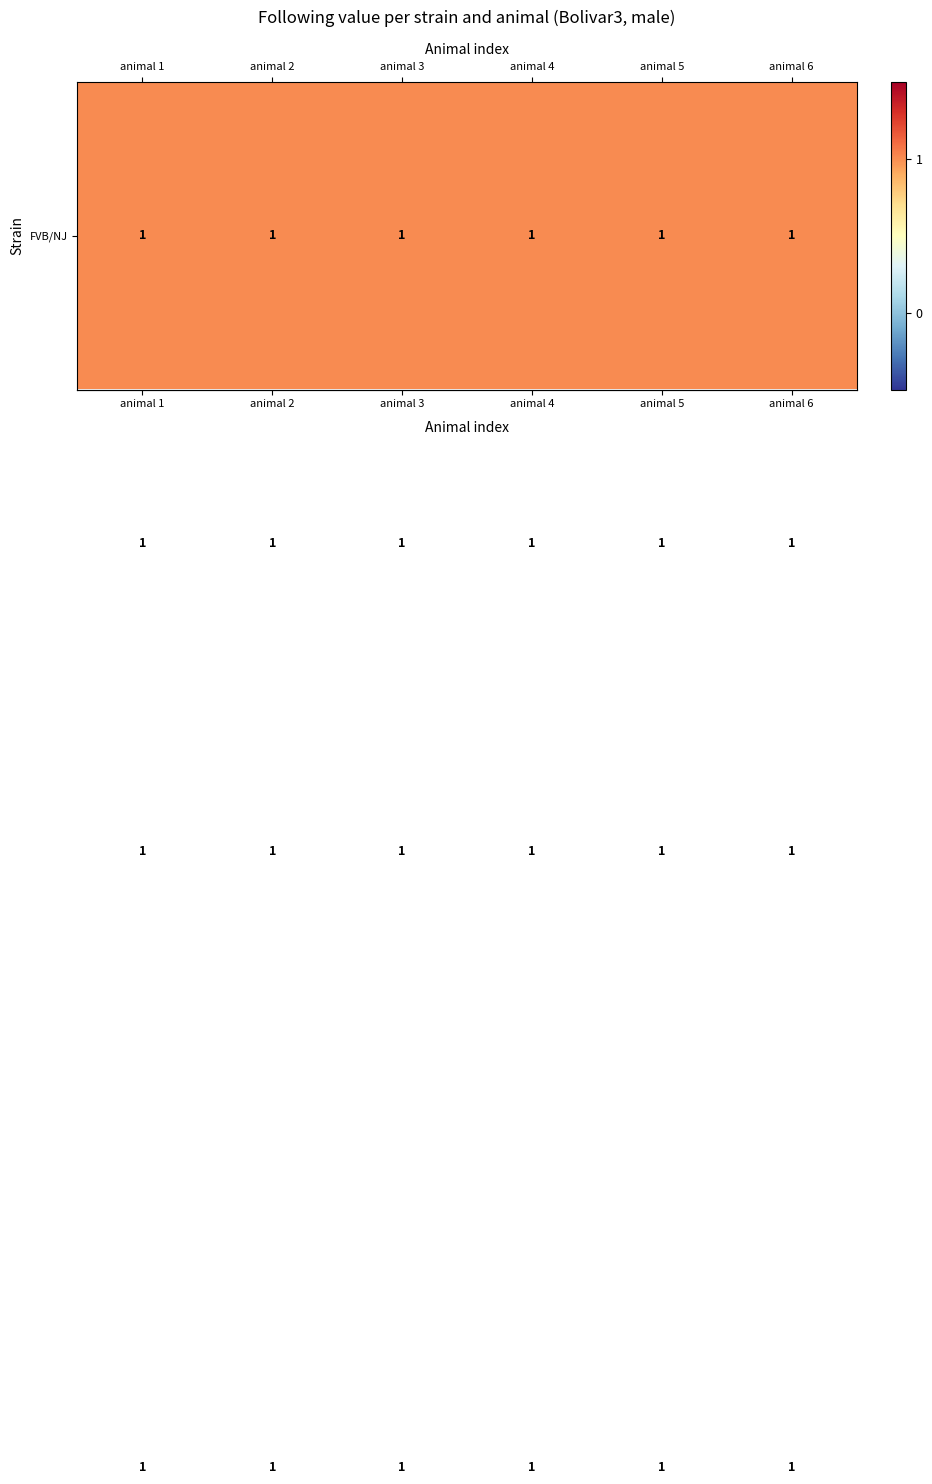

What is the total value across all series at animal 3?

4